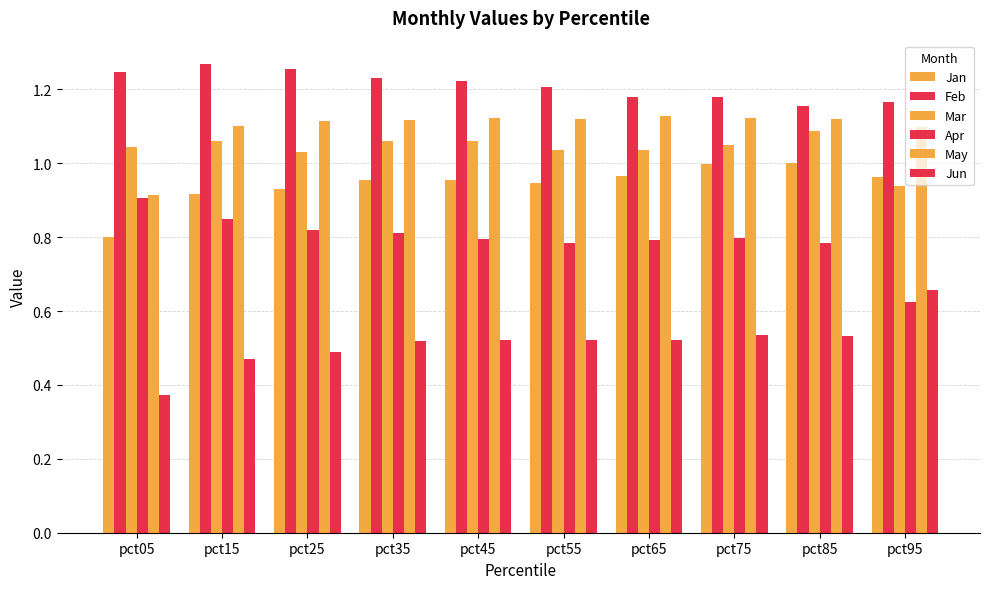

Does the chart contain stacked bars?

No